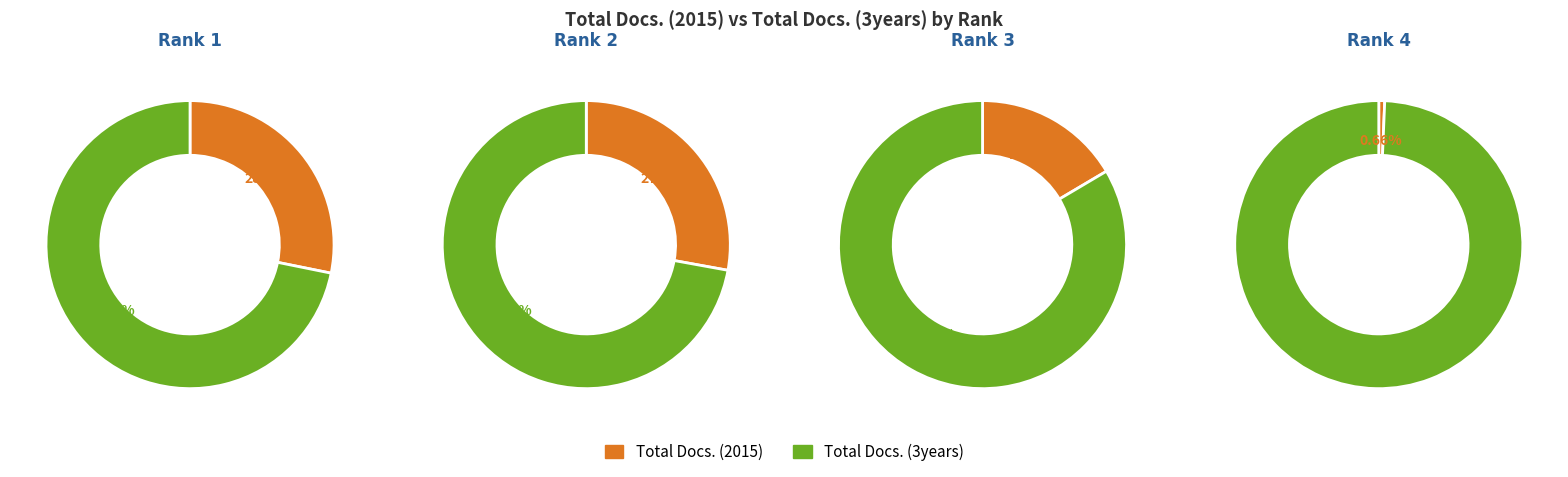

Does Rank 1 represent more than half of the total?

No